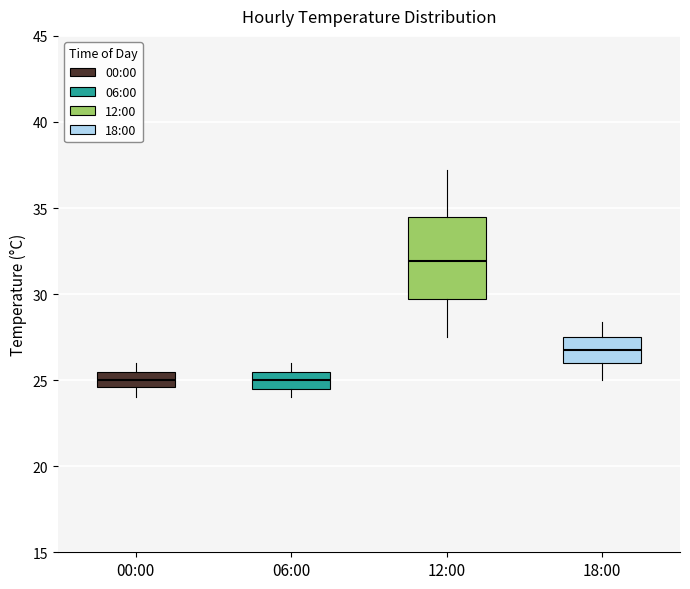

Which box has the highest median line?

12:00